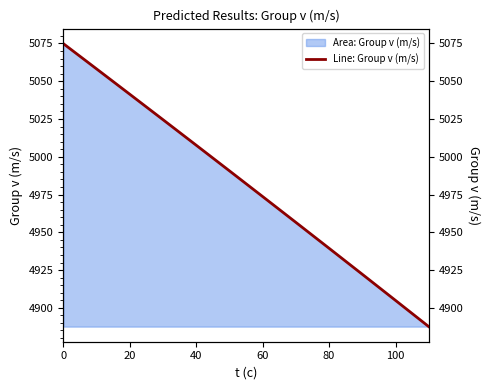

True or false: the data shows 8831.8 at 7.

False